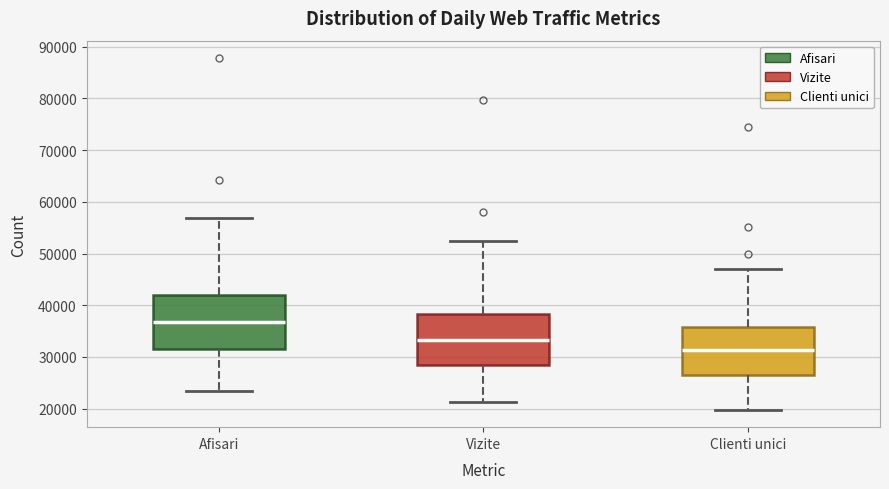

Where does the median line of the box for Vizite sit on the y-axis? The values are not printed on the chart, so give them approximately, as read against the axis.

33000